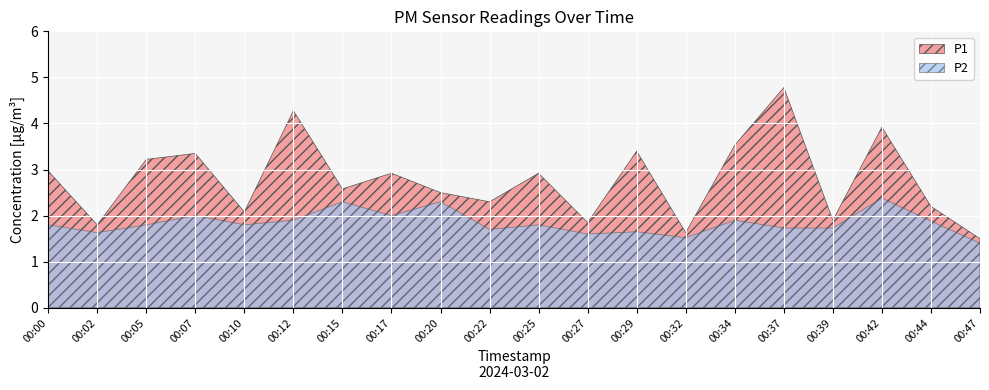

Between 00:17 and 00:39, which is larger?

00:17